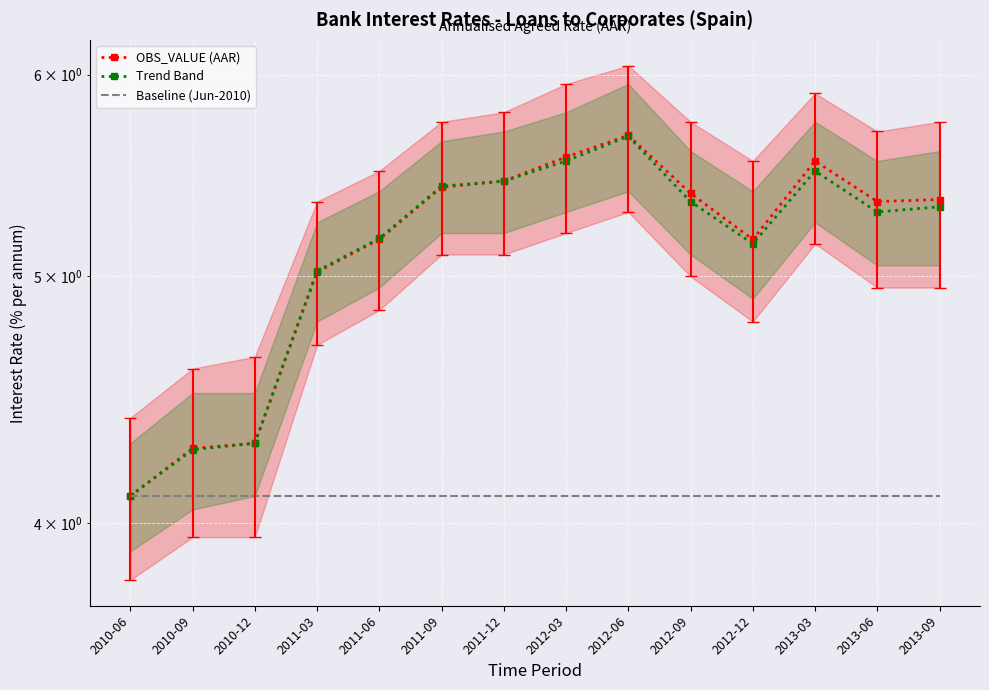

Reading left to right, transcribe all the data shown in this chart.

OBS_VALUE (AAR): 2010-06=4.1	2010-09=4.3	2010-12=4.3	2011-03=5.0	2011-06=5.2	2011-09=5.4	2011-12=5.5	2012-03=5.6	2012-06=5.7	2012-09=5.4	2012-12=5.2	2013-03=5.5	2013-06=5.3	2013-09=5.4
Trend Band: 2010-06=4.1	2010-09=4.3	2010-12=4.3	2011-03=5.0	2011-06=5.2	2011-09=5.4	2011-12=5.5	2012-03=5.5	2012-06=5.7	2012-09=5.3	2012-12=5.2	2013-03=5.5	2013-06=5.3	2013-09=5.3
Baseline (Jun-2010): 2010-06=4.1	2010-09=4.1	2010-12=4.1	2011-03=4.1	2011-06=4.1	2011-09=4.1	2011-12=4.1	2012-03=4.1	2012-06=4.1	2012-09=4.1	2012-12=4.1	2013-03=4.1	2013-06=4.1	2013-09=4.1